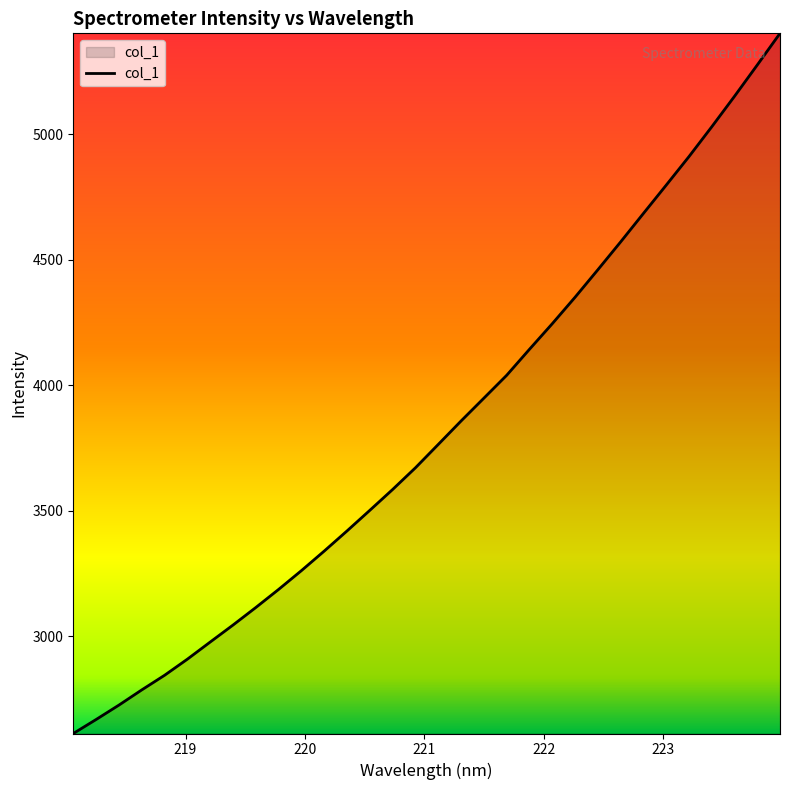

What is the maximum value shown in the chart?

5401.2